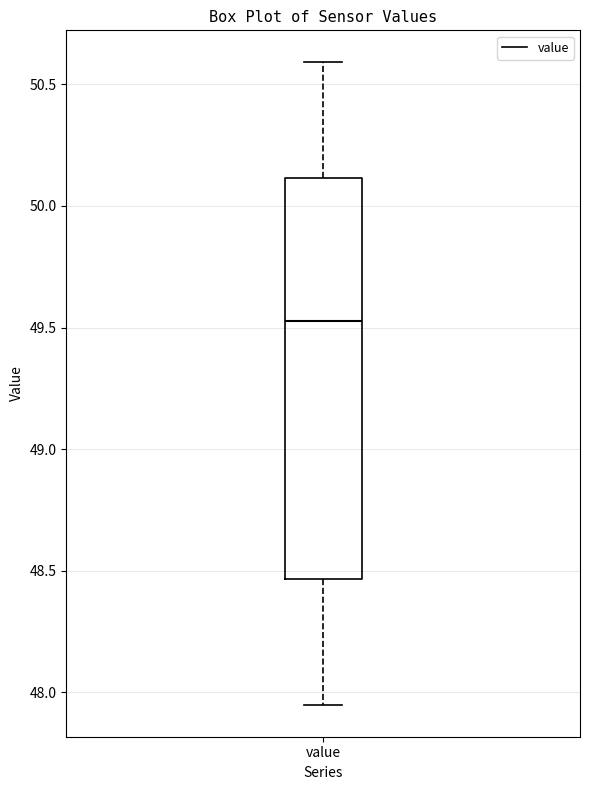

Read this box plot against the y-axis: the position of the median line, the range covered by the box, and the ends of both whiskers. The values are not printed on the chart, so give them approximately, as read against the axis.

median 49.55, box 48.45 to 50.10, whiskers 47.95 to 50.60